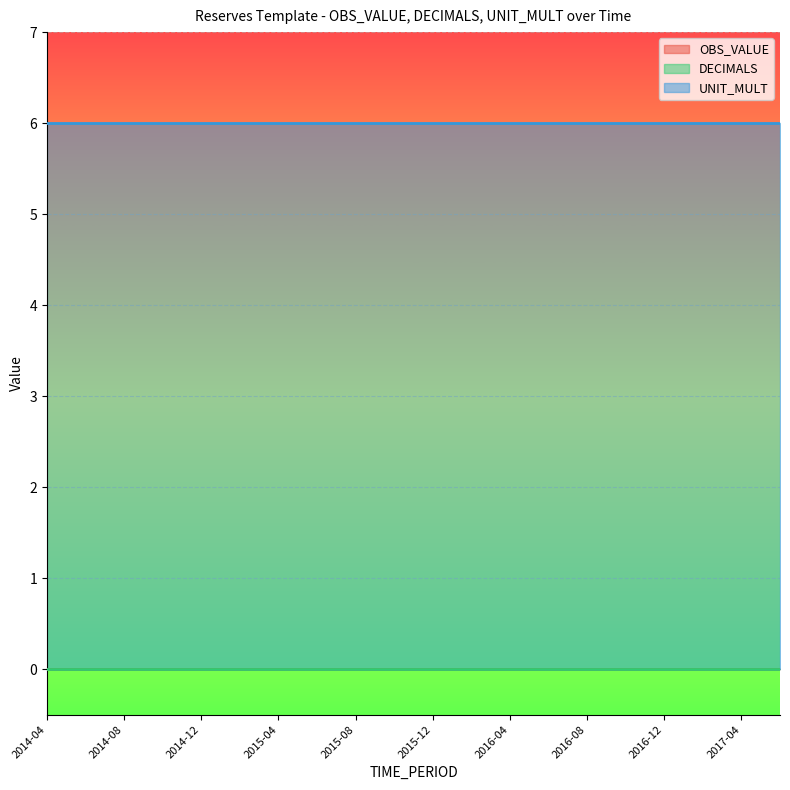

How many lines are shown in the chart?

3